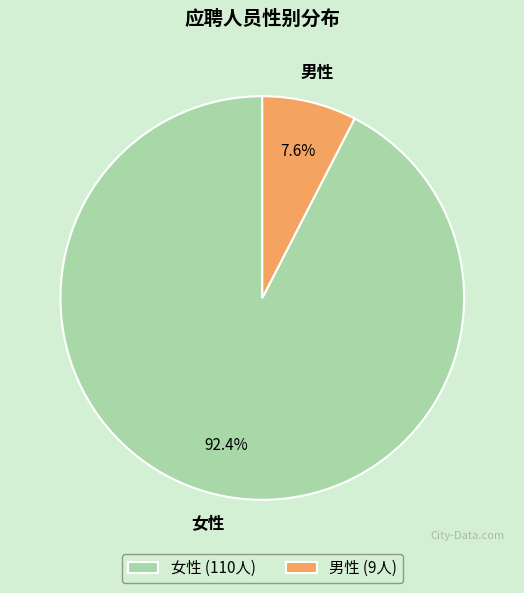

Between 女性 and 男性, which is larger?

女性